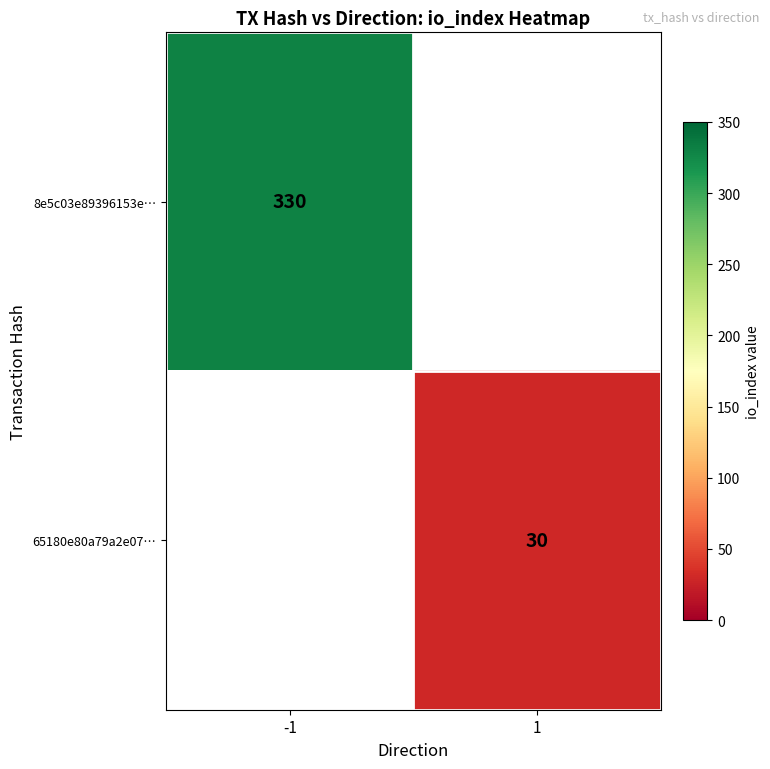

The 65180e80a79a2e07… series shows 30 at 1. True or false?

True